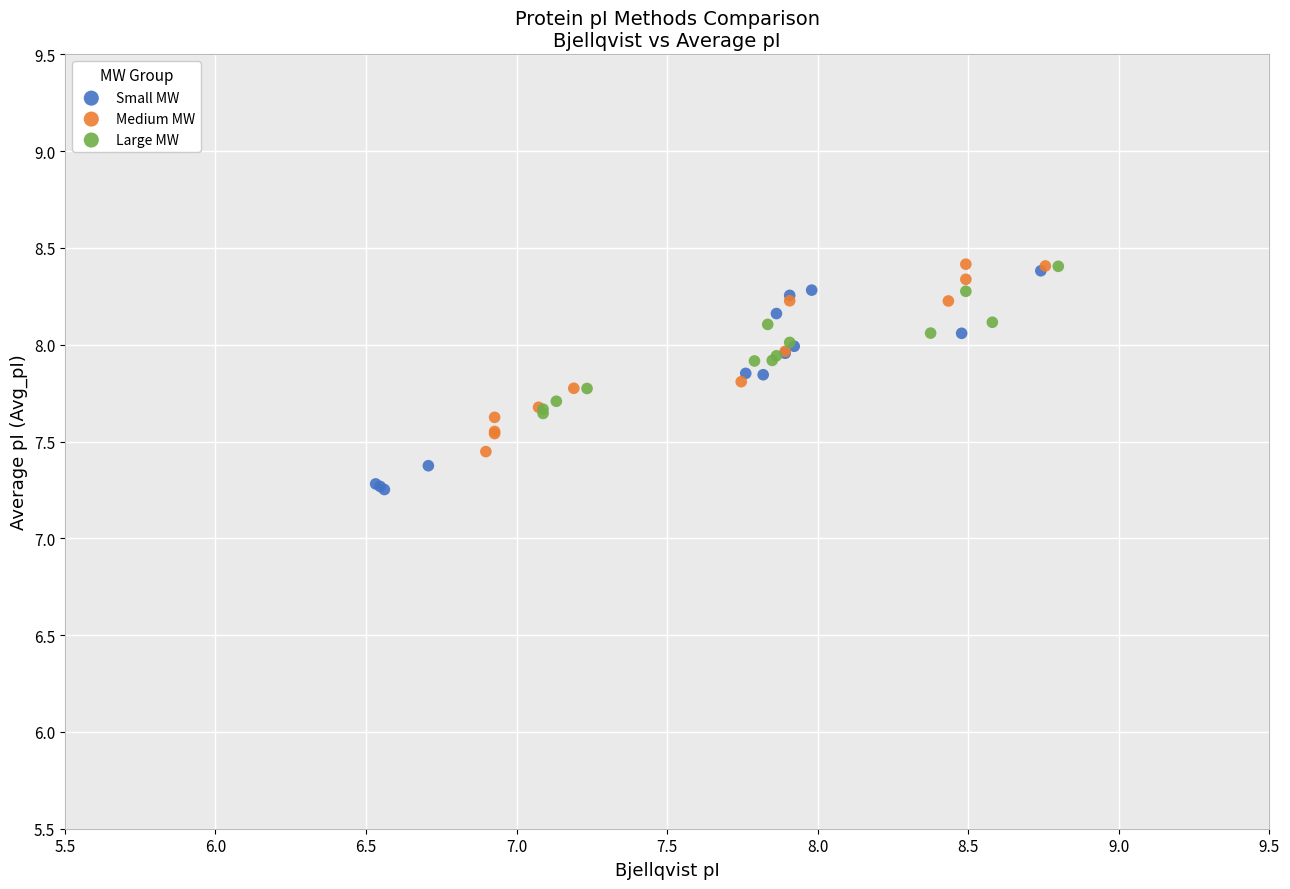

Which series has the widest spread of Y values?

Small MW